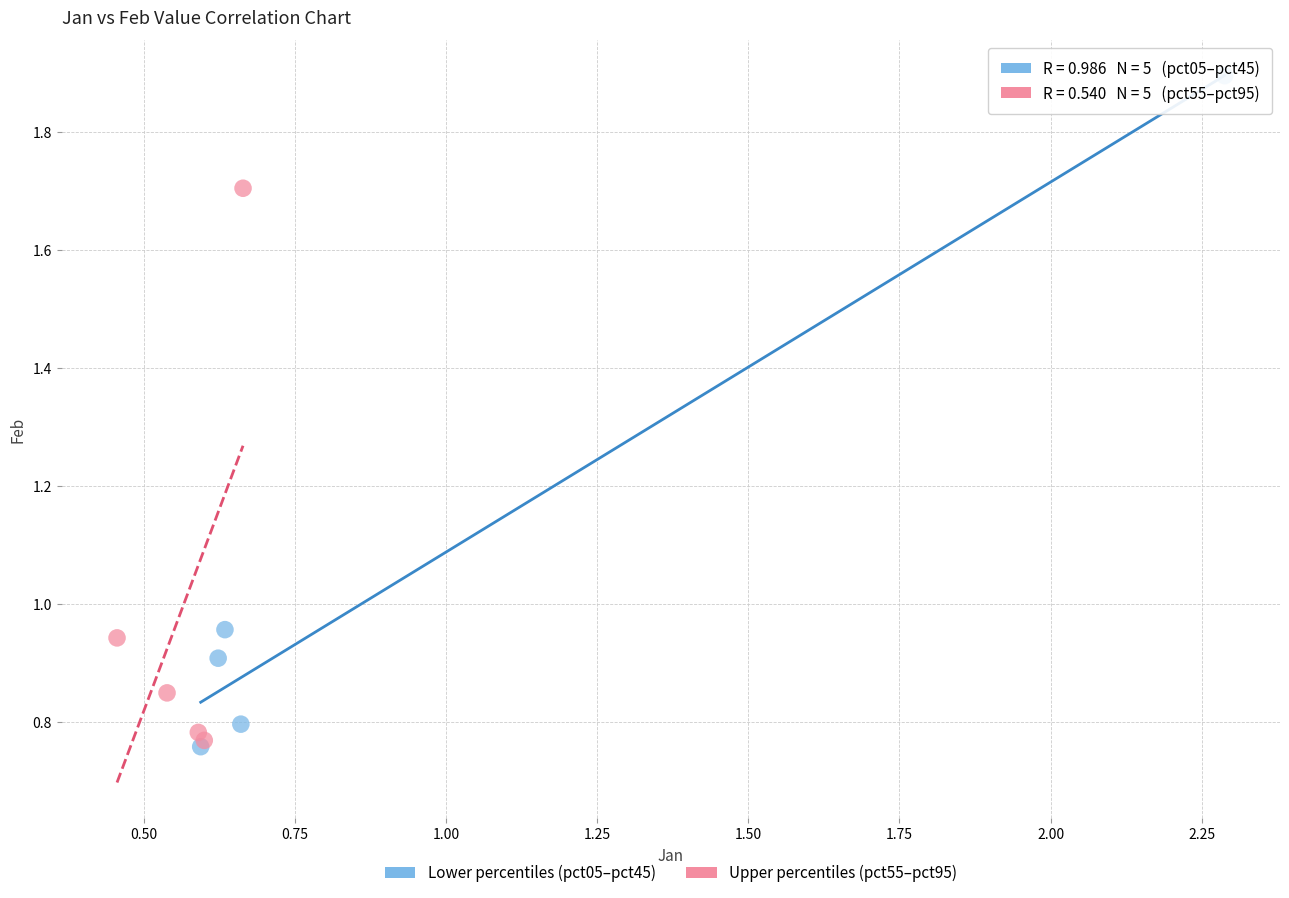

Which series has the largest Y range (max minus min)?

Lower percentiles (pct05–pct45)